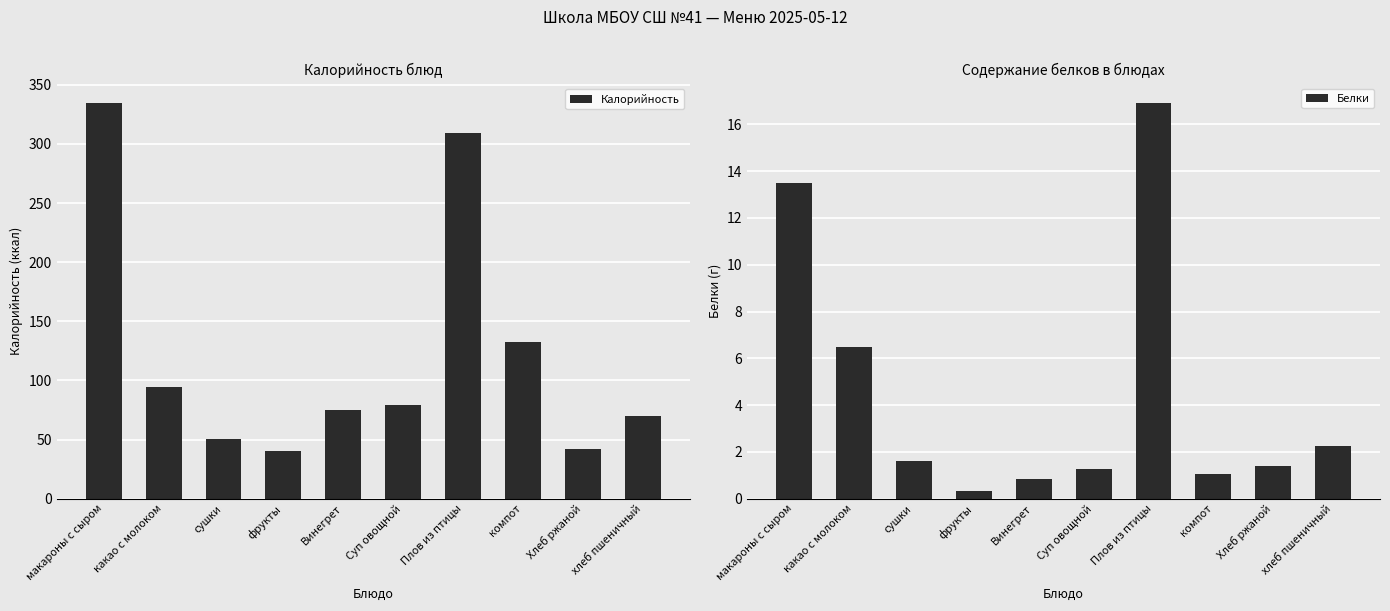

The value of Калорийность at сушки is 87.0. True or false?

False